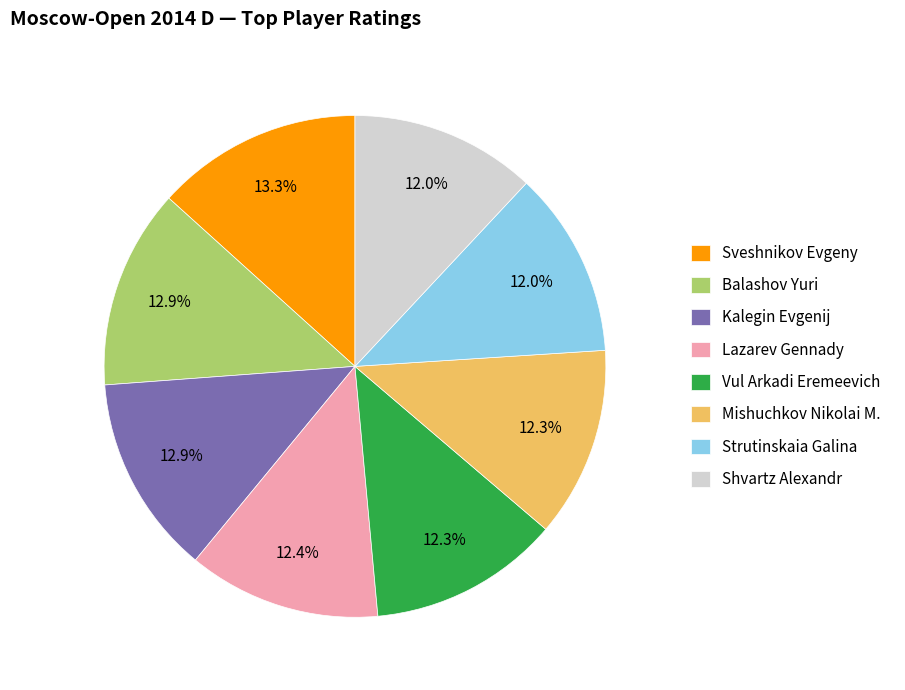

Is there a majority slice in this chart?

No